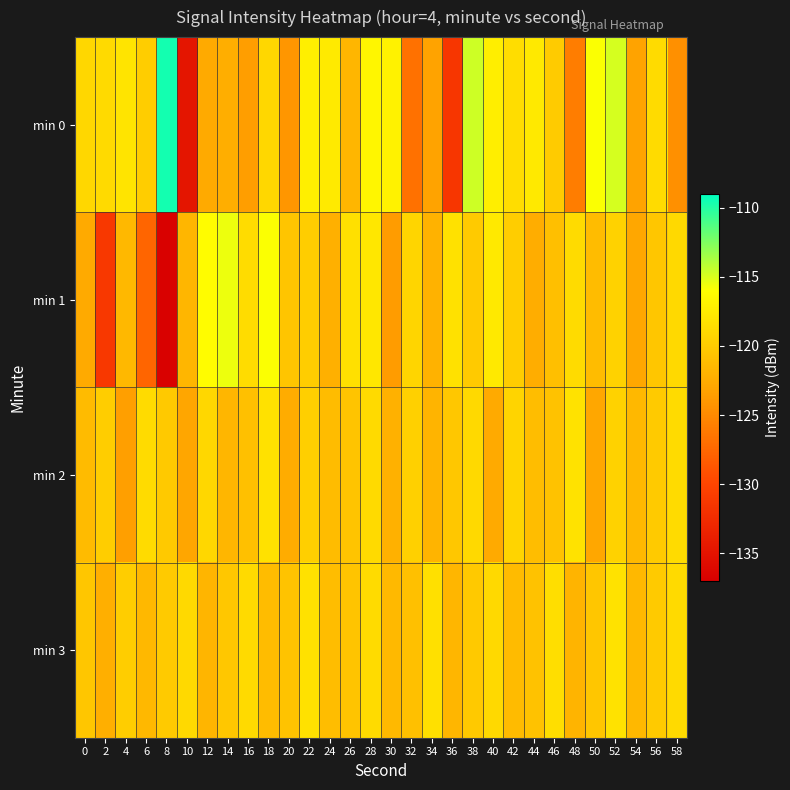

Reading left to right, transcribe all the data shown in this chart.

min 0: 0=-119.2	2=-118.9	4=-118.1	6=-119.9	8=-109.6	10=-134.8	12=-122.6	14=-122.3	16=-123.5	18=-119.1	20=-124.1	22=-117.2	24=-117.6	26=-121.7	28=-116.7	30=-117.0	32=-126.8	34=-123.1	36=-131.4	38=-114.6	40=-117.3	42=-118.7	44=-117.7	46=-120.0	48=-125.9	50=-115.9	52=-114.9	54=-123.2	56=-118.8	58=-124.5
min 1: 0=-122.6	2=-131.2	4=-121.5	6=-127.6	8=-136.8	10=-121.6	12=-116.2	14=-115.6	16=-118.7	18=-115.9	20=-120.5	22=-119.8	24=-122.1	26=-118.5	28=-117.9	30=-123.7	32=-119.2	34=-122.0	36=-118.3	38=-120.1	40=-117.7	42=-119.9	44=-122.3	46=-121.0	48=-118.8	50=-121.2	52=-119.5	54=-122.9	56=-120.5	58=-119.0
min 2: 0=-121.3	2=-119.9	4=-123.5	6=-118.8	8=-120.2	10=-123.0	12=-119.1	14=-121.7	16=-120.9	18=-118.3	20=-122.5	22=-119.8	24=-121.2	26=-120.5	28=-118.9	30=-122.1	32=-119.7	34=-121.9	36=-120.3	38=-119.0	40=-122.7	42=-119.3	44=-121.1	46=-120.8	48=-118.2	50=-122.9	52=-119.5	54=-121.5	56=-120.1	58=-118.8
min 3: 0=-120.5	2=-122.2	4=-119.9	6=-121.5	8=-120.1	10=-119.0	12=-121.8	14=-120.3	16=-118.9	18=-121.2	20=-120.7	22=-118.3	24=-121.1	26=-120.5	28=-118.8	30=-121.5	32=-120.9	34=-118.5	36=-121.7	38=-120.2	40=-119.0	42=-121.3	44=-120.8	46=-118.6	48=-121.9	50=-120.5	52=-118.2	54=-121.5	56=-120.1	58=-118.9